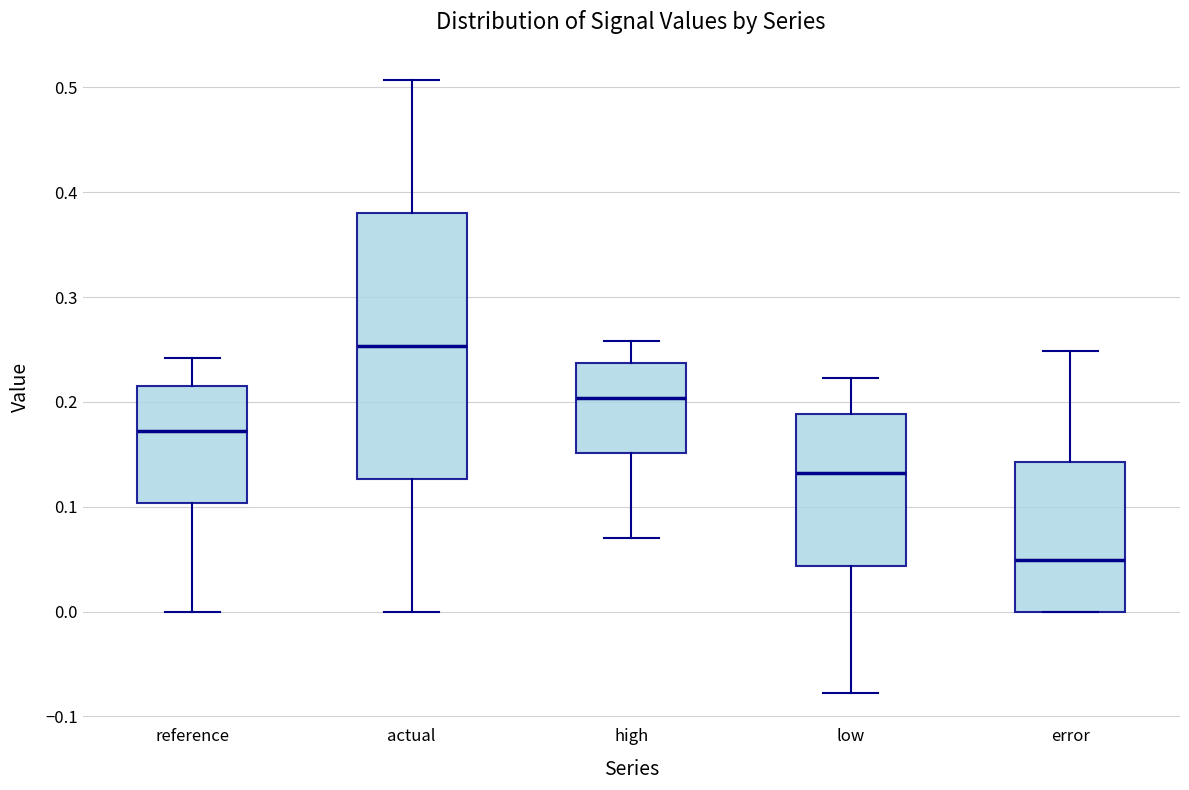

Reading left to right, transcribe this box plot: for each box, give where its median line is, the range the box spans, and where its two whiskers end, as read against the y-axis. The values are not printed on the chart, so give them approximately, as read against the axis.

reference: median 0.17, box 0.10 to 0.22, whiskers 0.00 to 0.24
actual: median 0.25, box 0.13 to 0.38, whiskers 0.00 to 0.51
high: median 0.20, box 0.15 to 0.24, whiskers 0.07 to 0.26
low: median 0.13, box 0.04 to 0.19, whiskers -0.08 to 0.22
error: median 0.05, box 0.00 to 0.14, whiskers 0.00 to 0.25